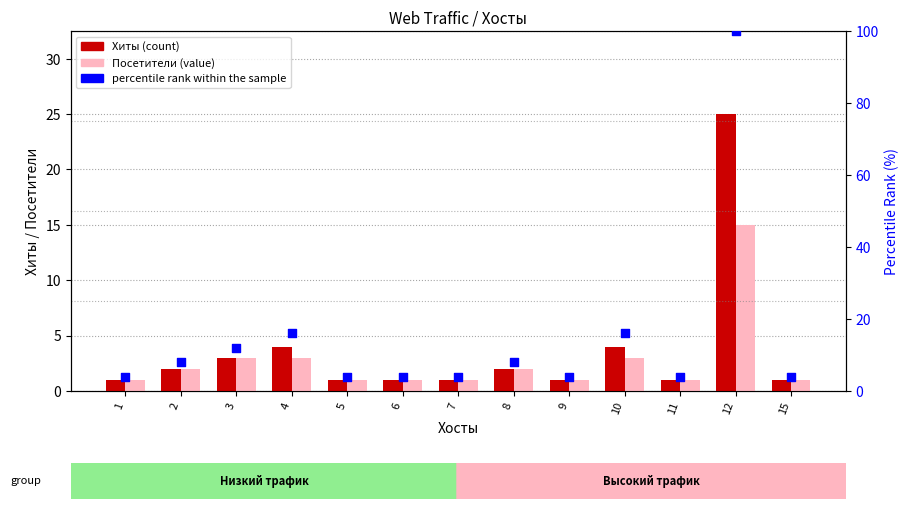

Which series has the largest Y range (max minus min)?

percentile rank within the sample